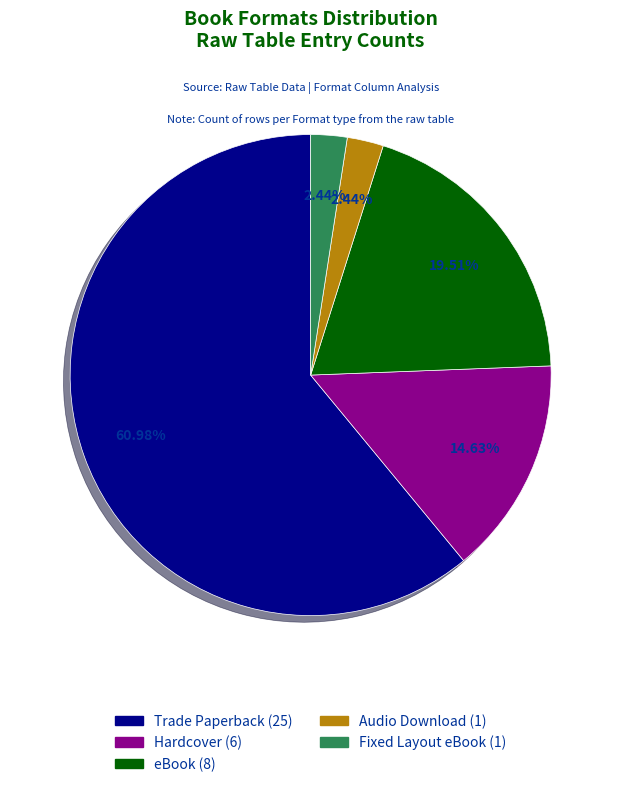

What portion of the pie excludes eBook?

80.5%